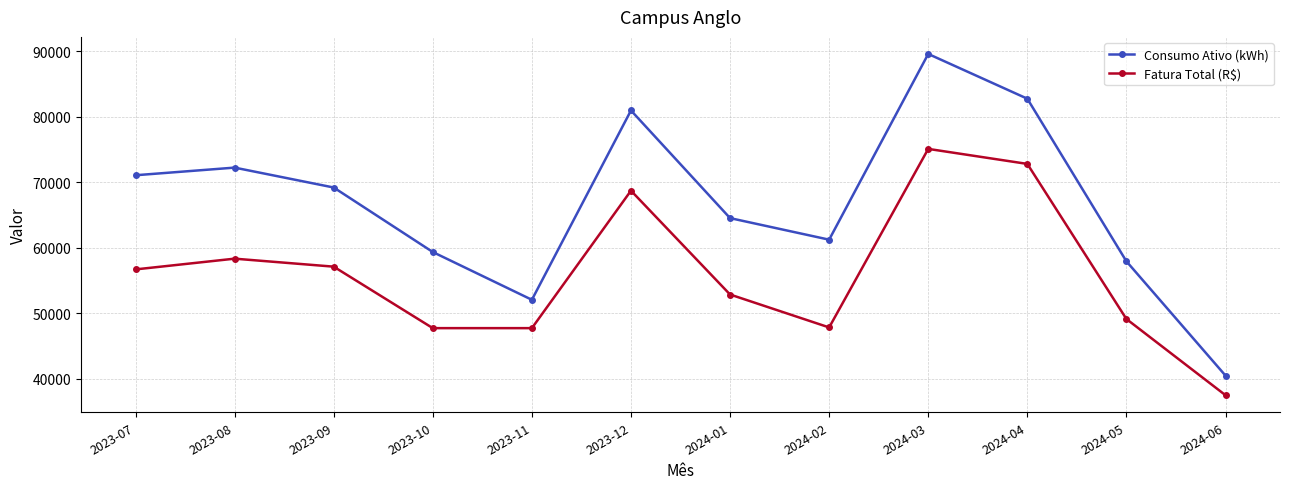

Read the Consumo Ativo (kWh) value at 2024-02.

61255.0